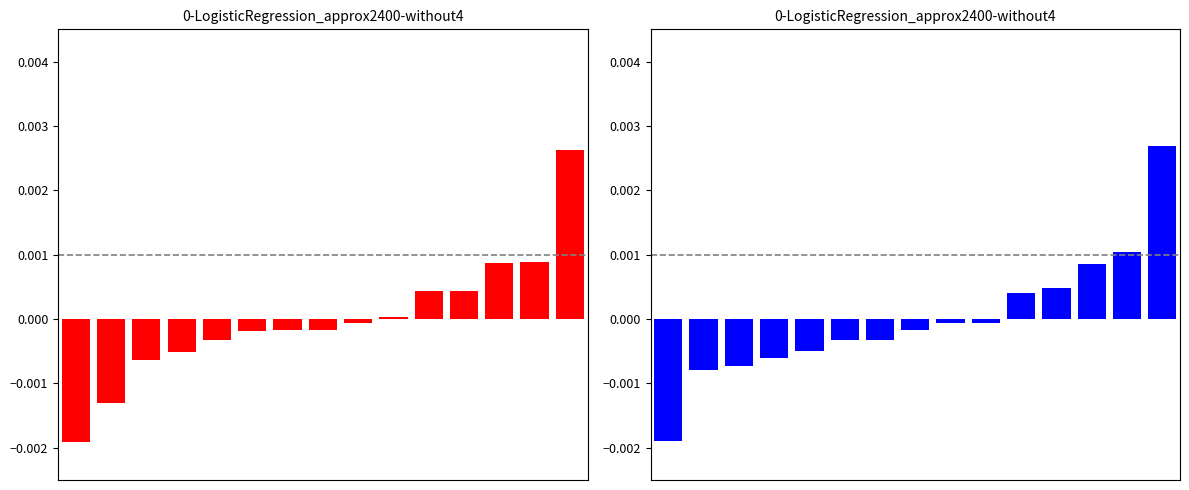

Reading left to right, what are all the values shown in this chart?

SDS_P1: -0.0	-0.0	-0.0	-0.0	-0.0	-0.0	-0.0	-0.0	-0.0	0.0	0.0	0.0	0.0	0.0	0.0
SDS_P2: -0.0	-0.0	-0.0	-0.0	-0.0	-0.0	-0.0	-0.0	-0.0	-0.0	0.0	0.0	0.0	0.0	0.0